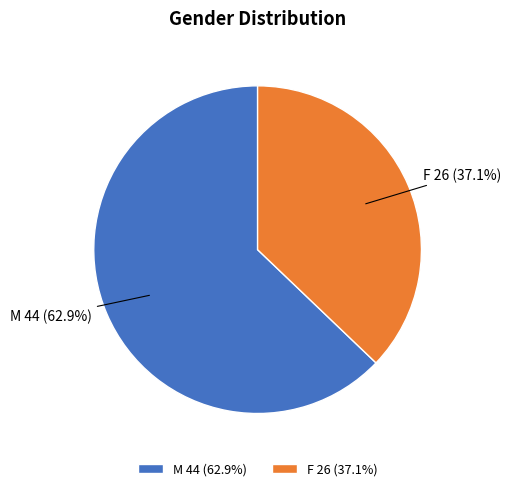

Is M the majority of the pie?

Yes